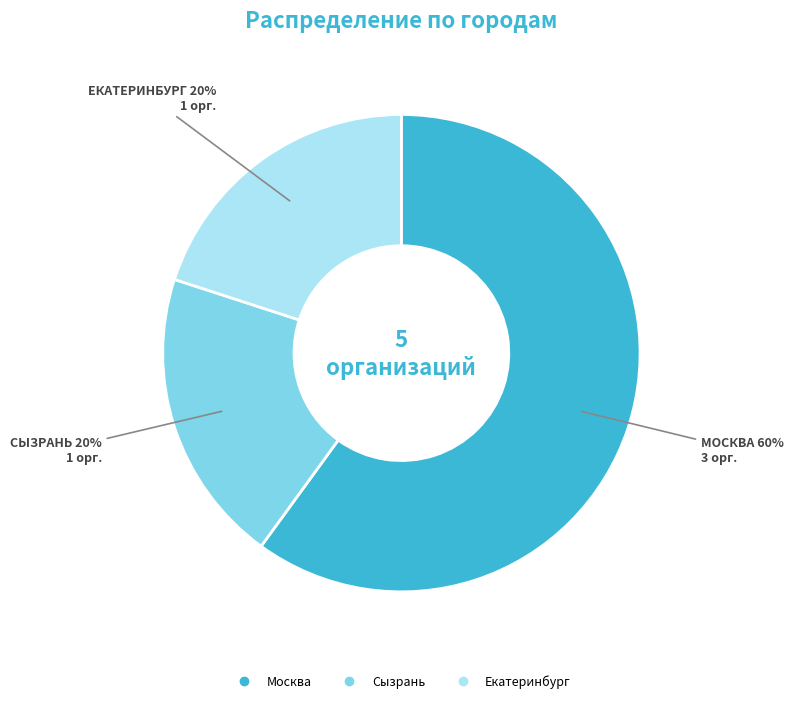

What percentage is the Сызрань slice, to the nearest percent?

20%